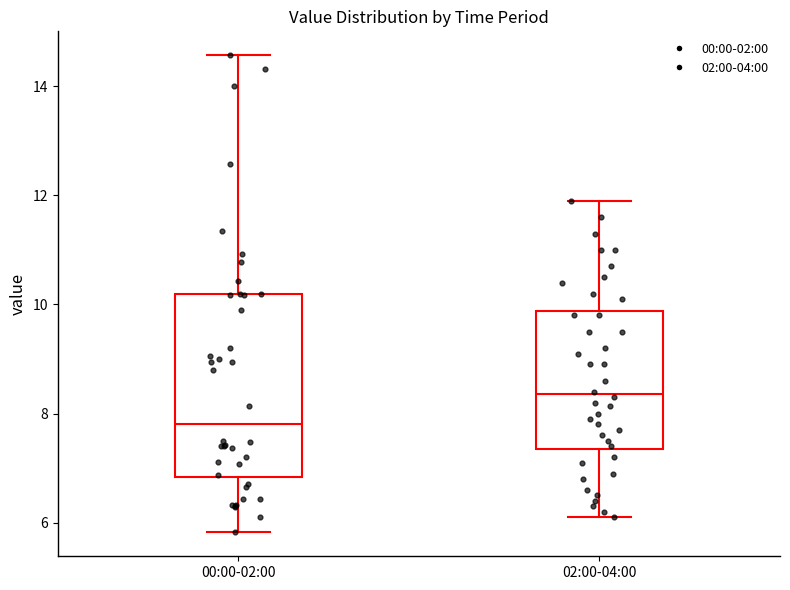

Which box's median line is the lowest?

00:00-02:00